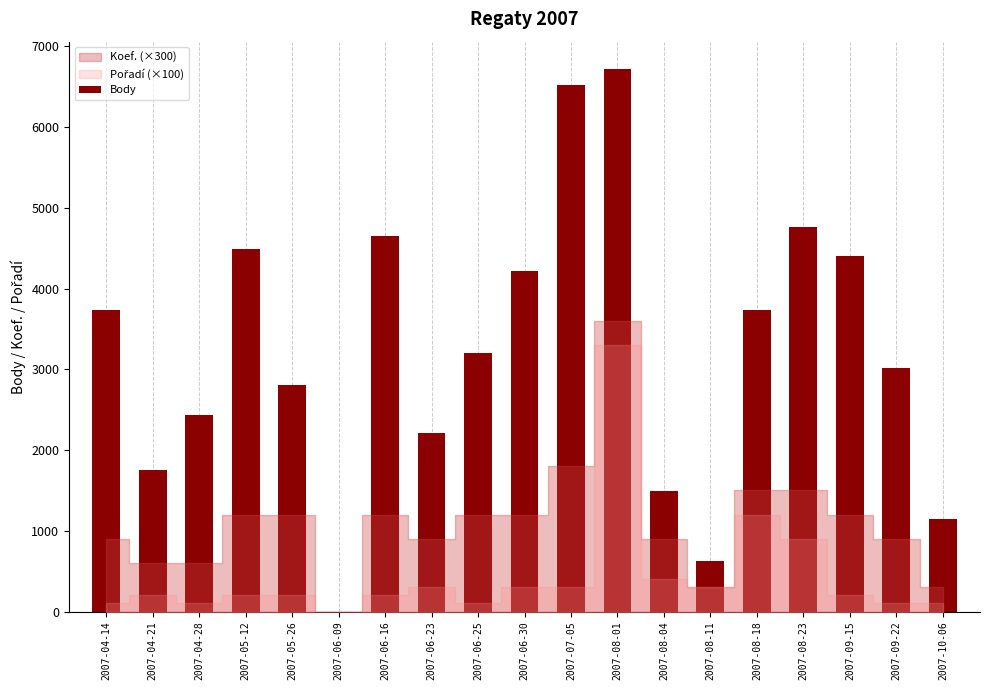

Between 2007-06-09 and 2007-05-26, which is larger?

2007-05-26